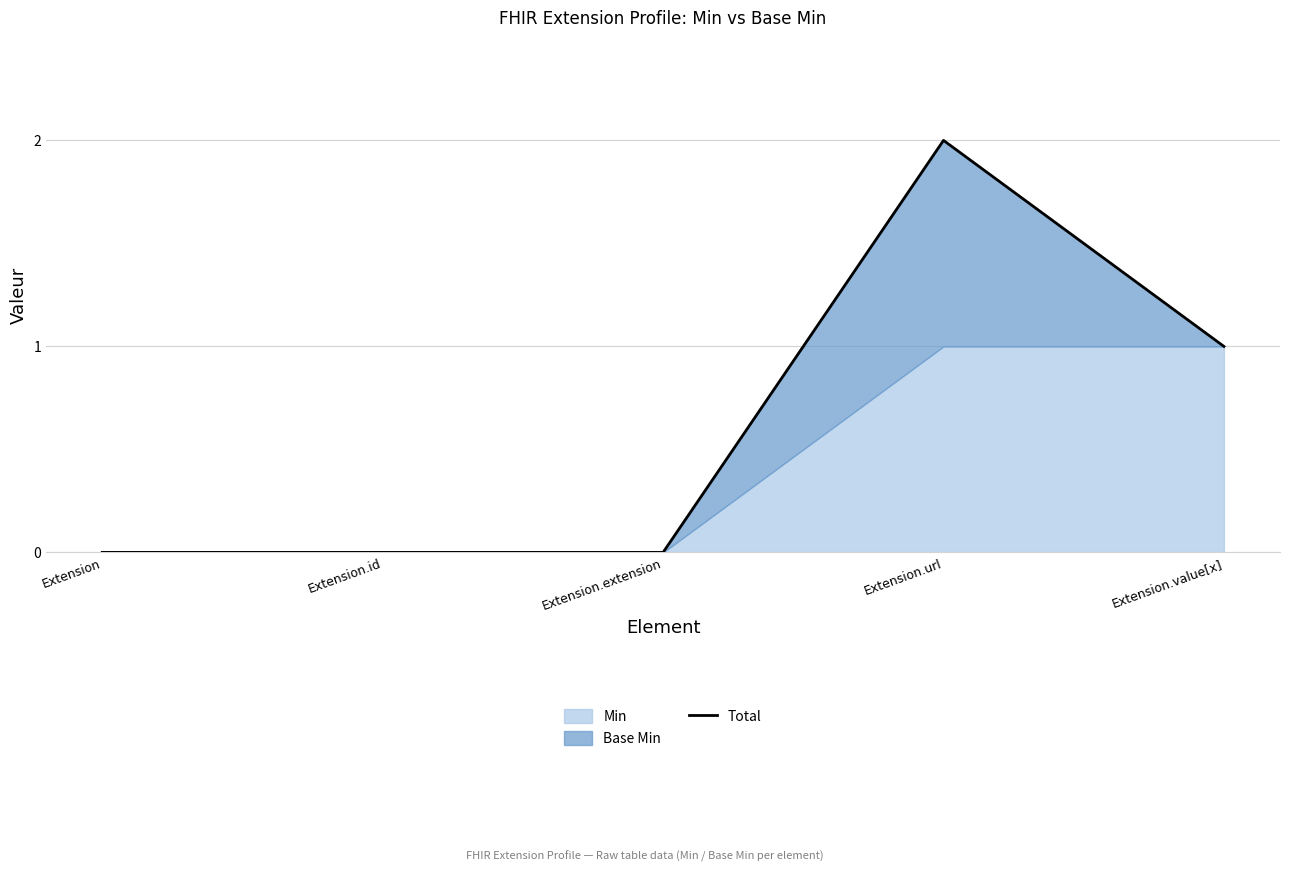

Reading left to right, transcribe all the data shown in this chart.

0	0	0	2	1